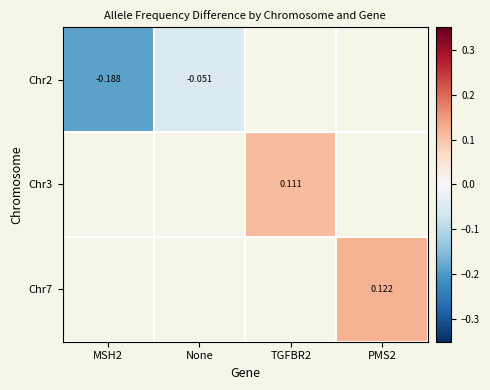

How many categories are shown in the chart?

4